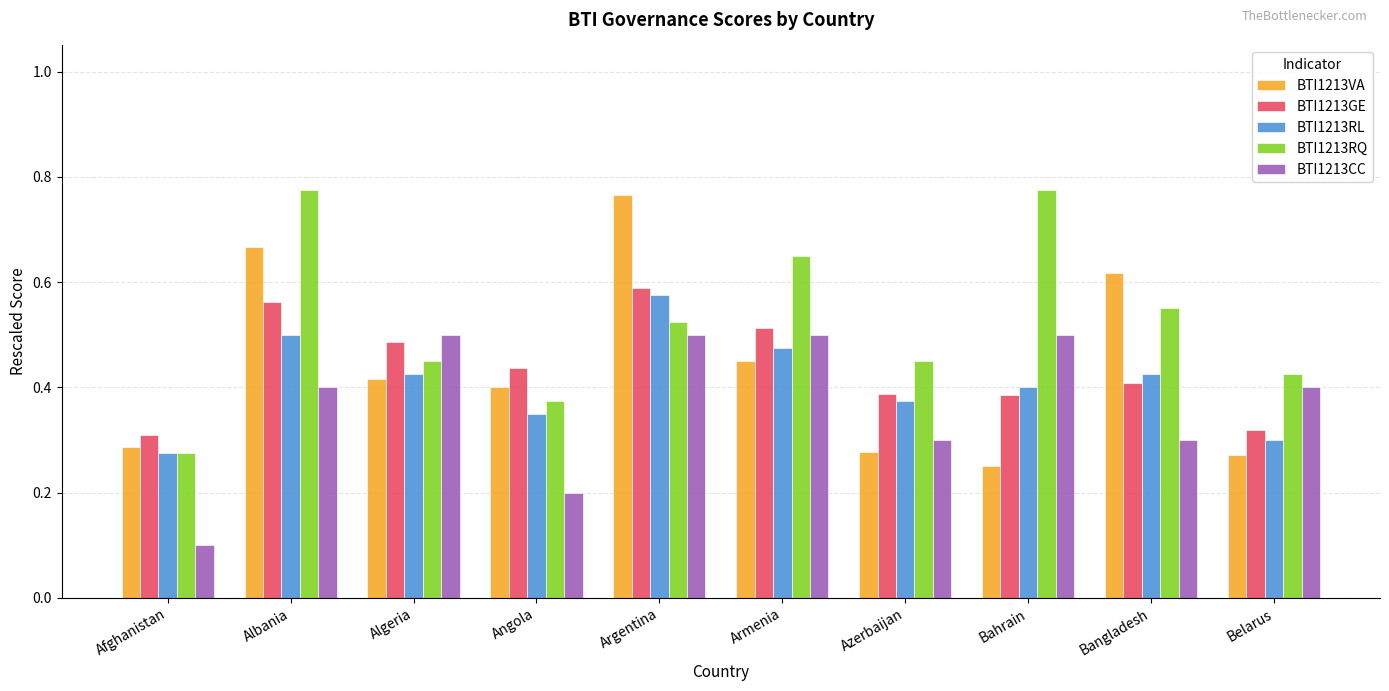

The BTI1213GE series shows 0.7 at Algeria. True or false?

False